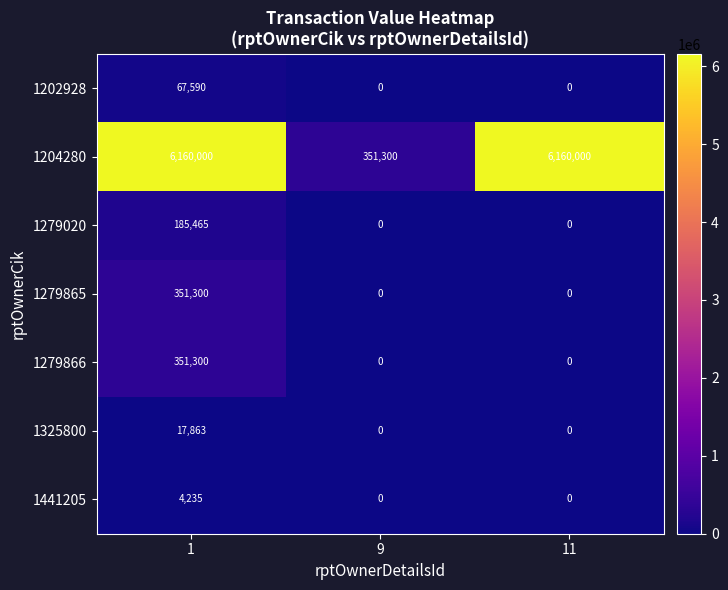

What is the difference between the highest and lowest values at 9?

351300